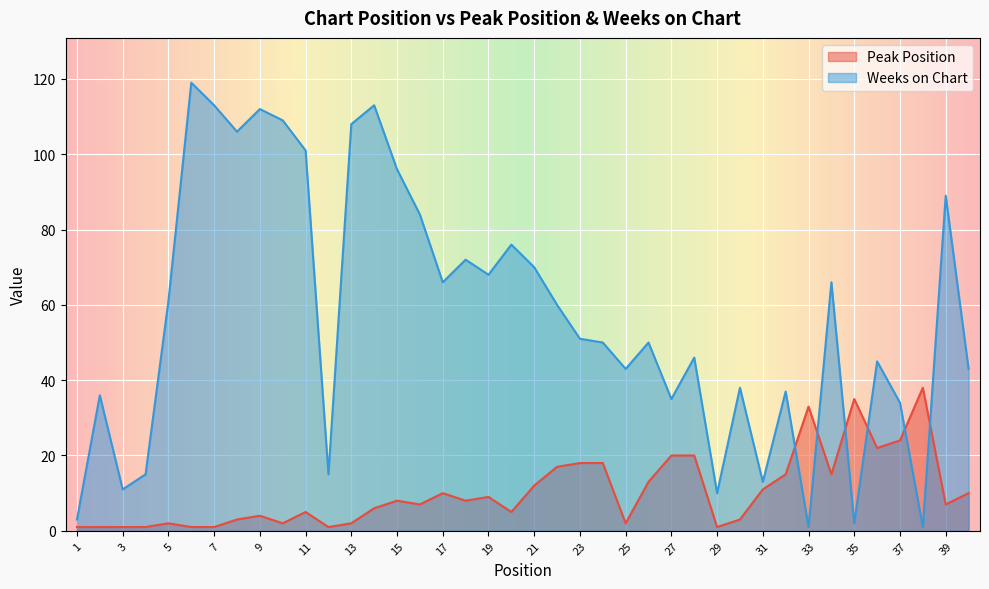

How many categories are shown in the chart?

40